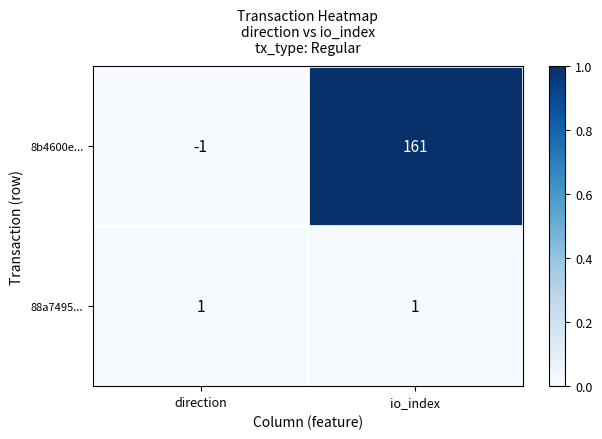

What is the spread (max minus min) of values at io_index?

160